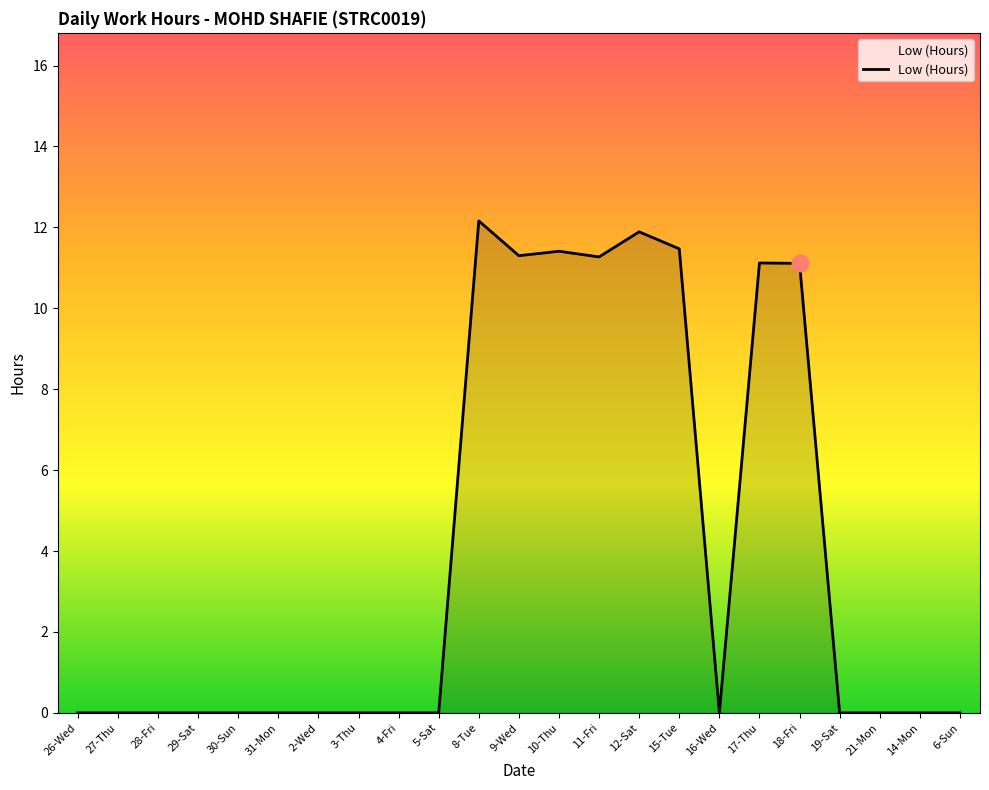

What is the sum of the values at 5-Sat and 9-Wed?

11.3